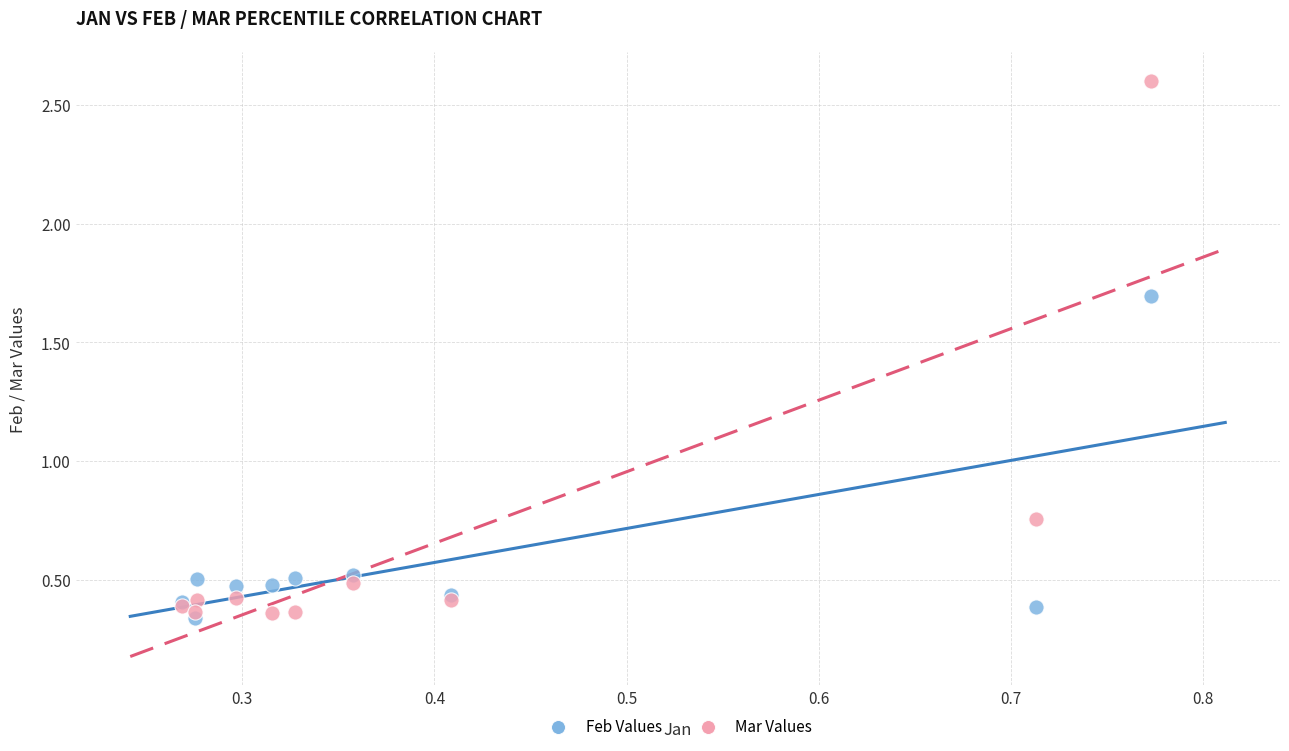

What are all the series names shown in the legend?

Feb Values, Mar Values